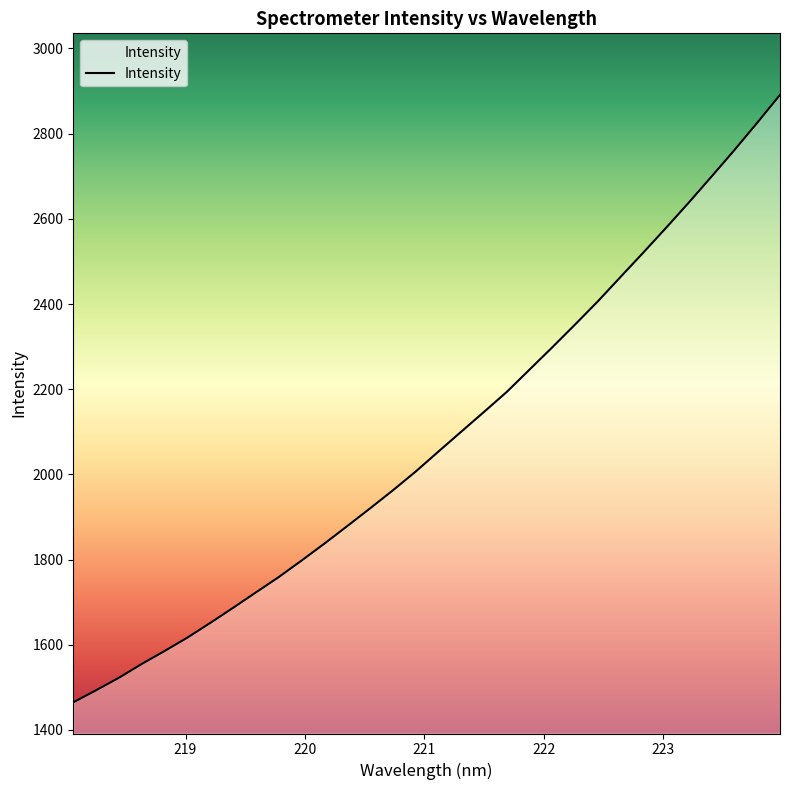

What is the smallest value displayed?

1464.9